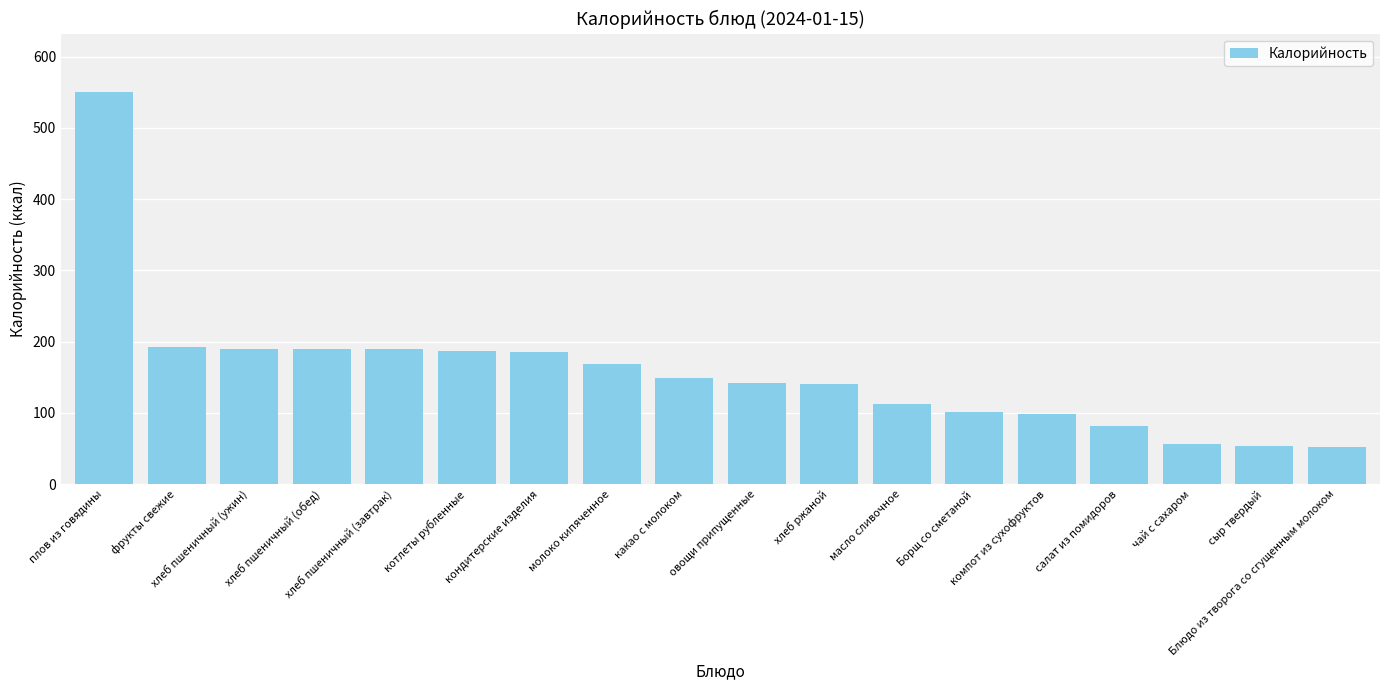

What is the maximum value shown in the chart?

550.0